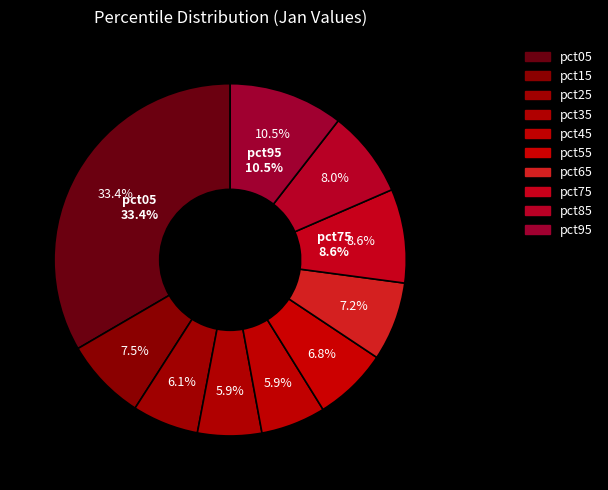

How much of the chart is everything except pct95?

89.5%